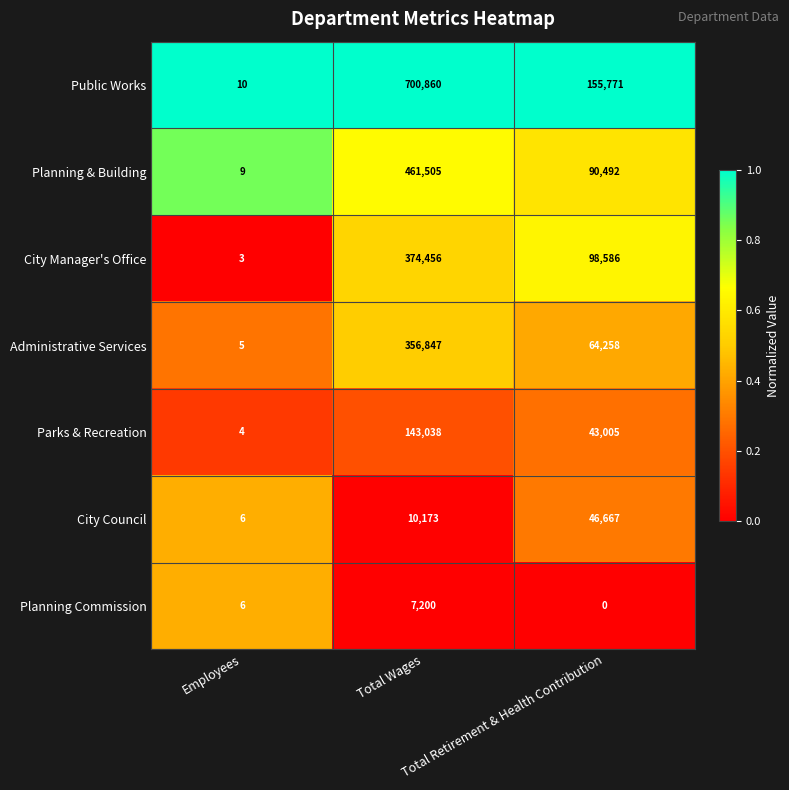

What is the difference between the highest and lowest values at Total Wages?

693660